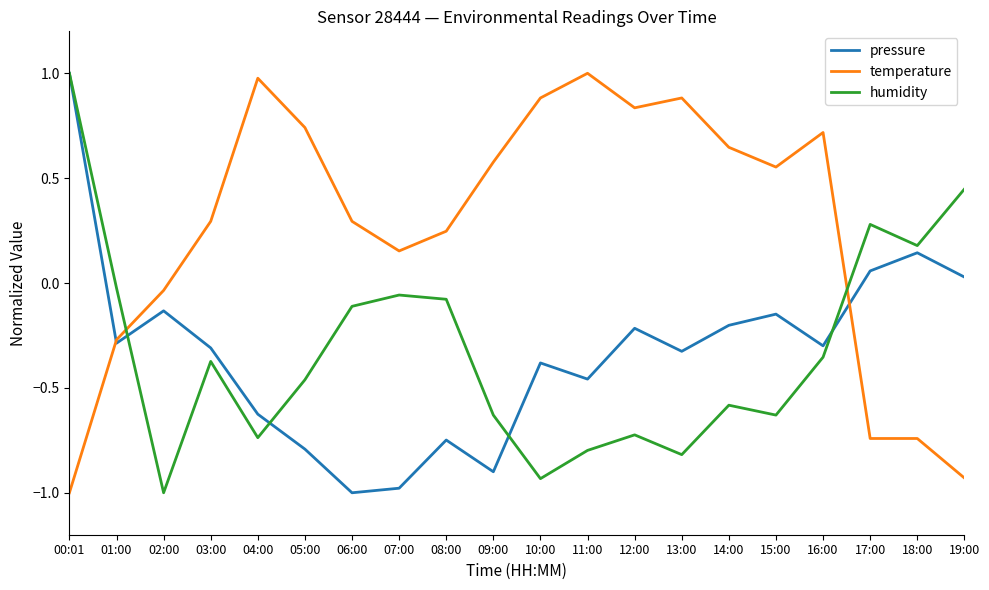

How many intersections are there between temperature and pressure?

2